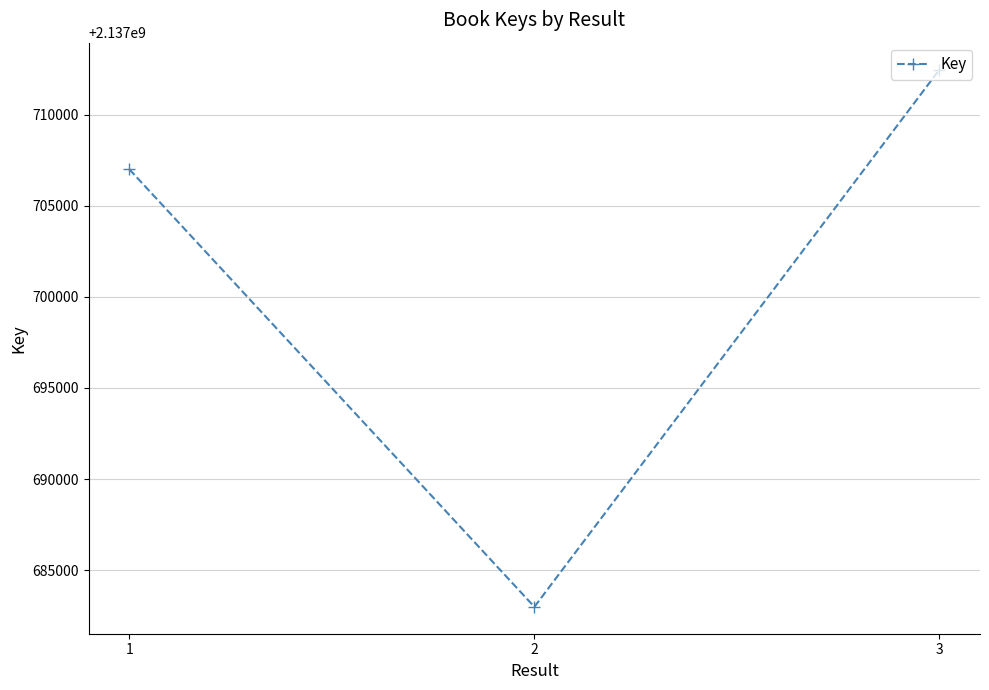

What is the approximate value at 1?

2137706999